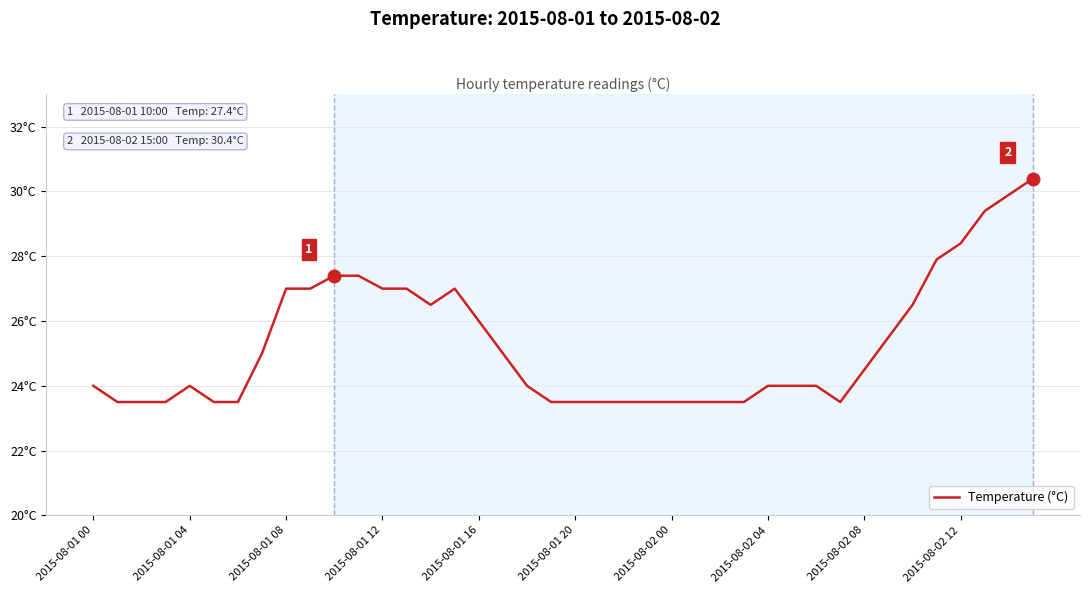

Where is the first local minimum?

14